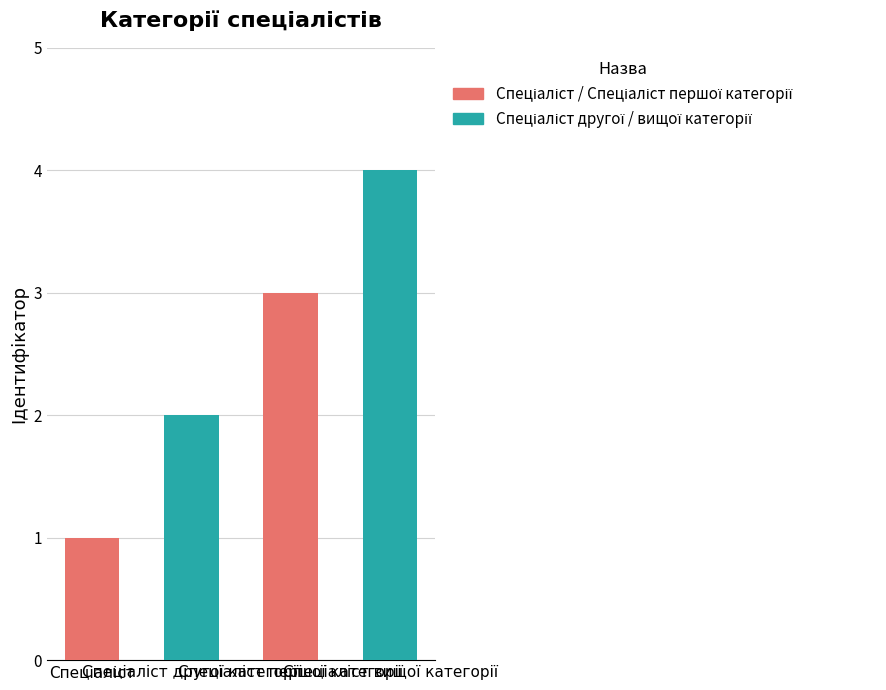

What is the value of the 4th bar from the left?

4